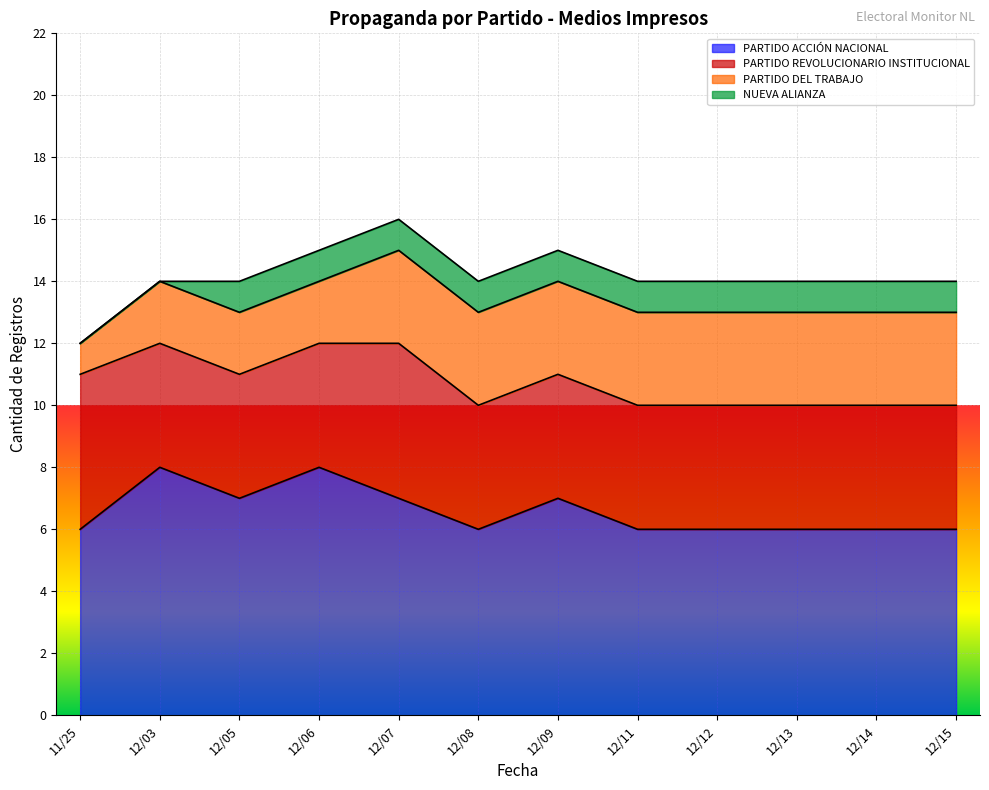

What is the sum of all PARTIDO DEL TRABAJO values?

31